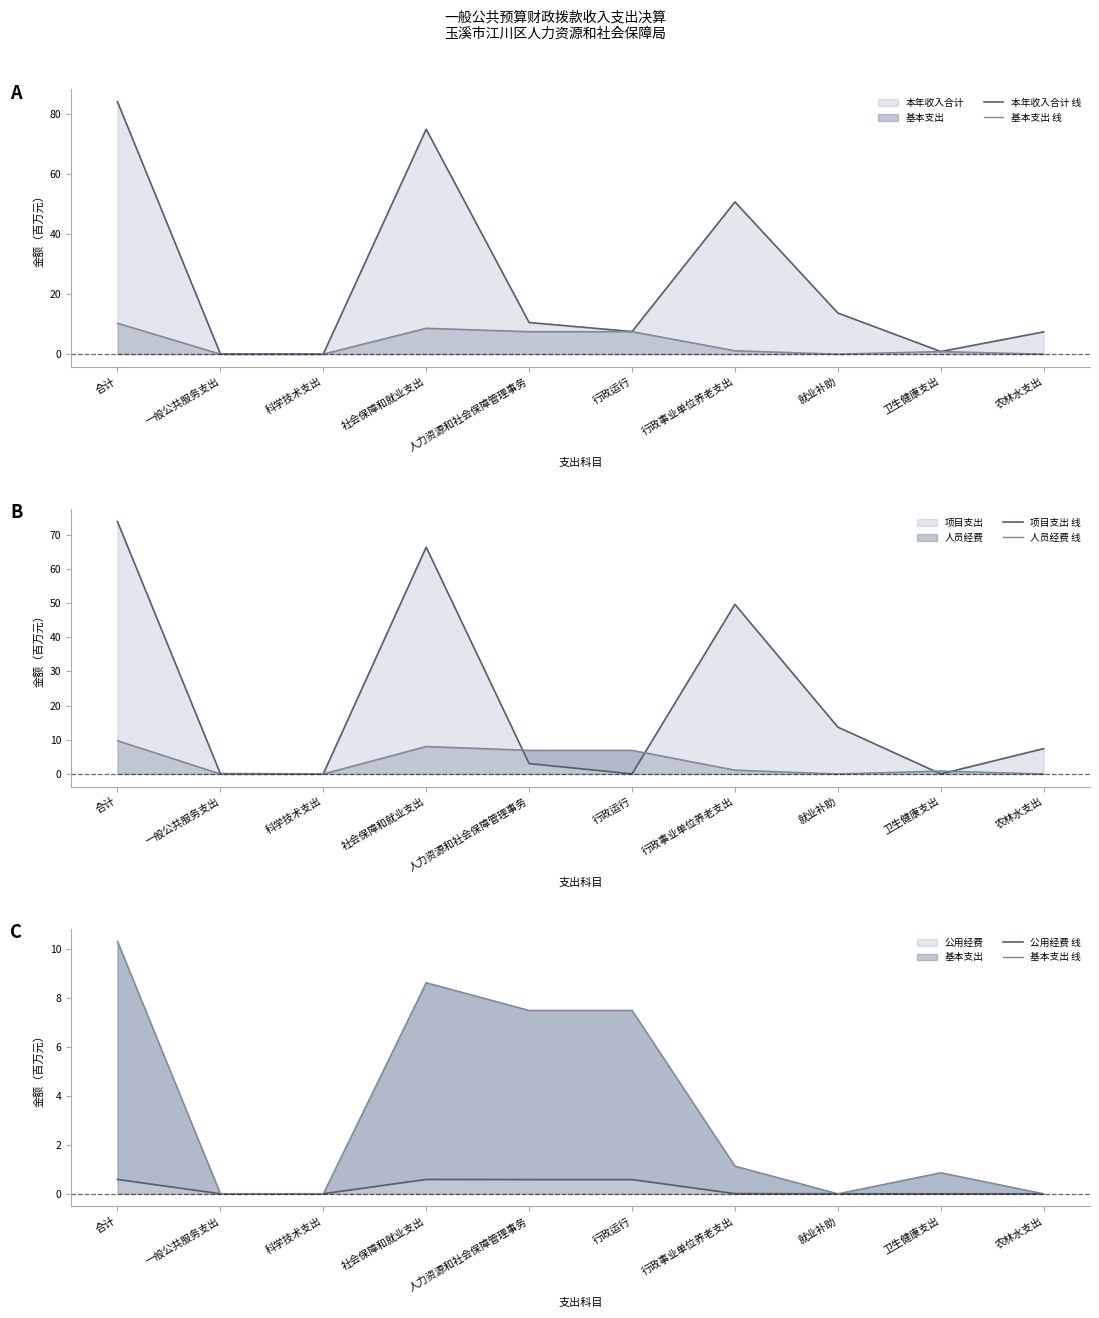

True or false: 人员经费 线 and 基本支出 线 cross at least once.

False